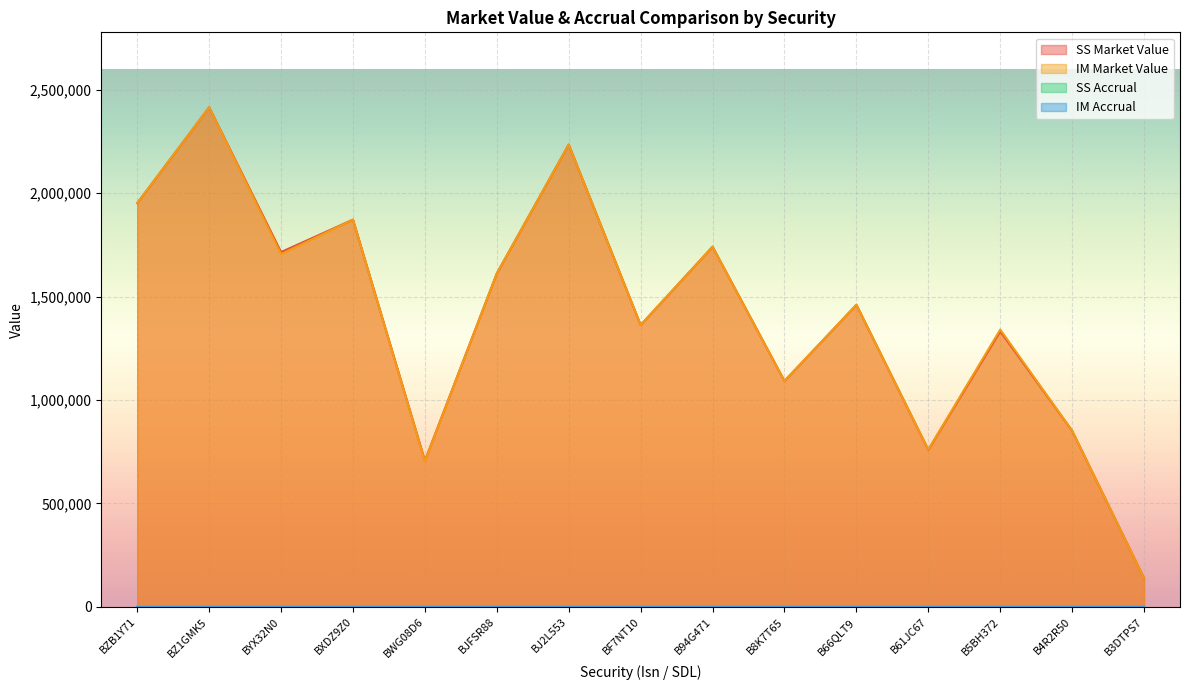

Reading left to right, transcribe all the data shown in this chart.

SS Market Value: 1951887.8	2415200.1	1715310.3	1872200.4	707245.6	1612120.3	2234983.5	1362697.4	1741246.1	1092134.2	1460449.6	759553.2	1332356.0	851419.0	139020.0
IM Market Value: 1951887.8	2415200.1	1705525.2	1872200.4	704626.1	1612120.3	2234983.5	1362697.4	1741246.1	1092134.2	1460449.6	760842.7	1340860.4	851893.1	139182.0
SS Accrual: 0.0	67.0	0.0	0.0	0.0	0.0	0.0	0.0	0.0	0.0	0.0	0.0	0.0	0.0	0.0
IM Accrual: 0.0	67.0	0.0	0.0	0.0	0.0	0.0	0.0	0.0	0.0	0.0	0.0	0.0	0.0	0.0